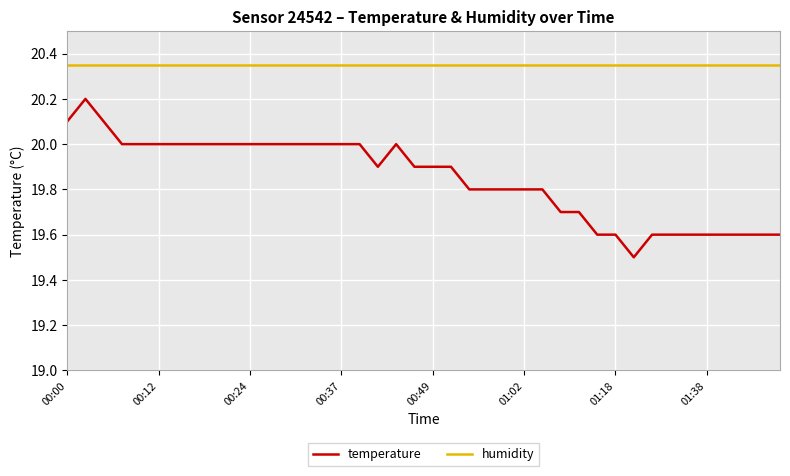

True or false: temperature and humidity intersect in this chart.

False